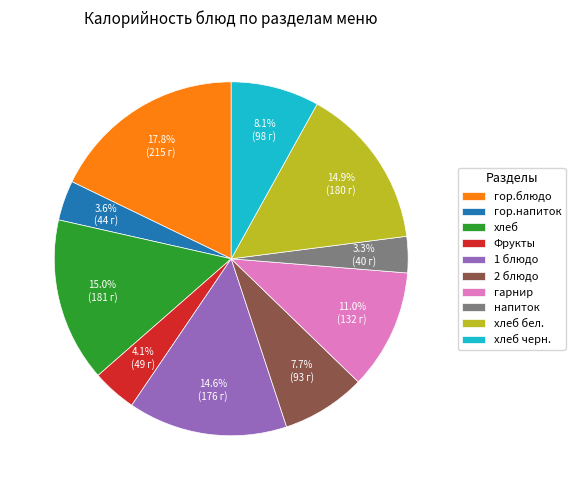

Does хлеб represent more than half of the total?

No